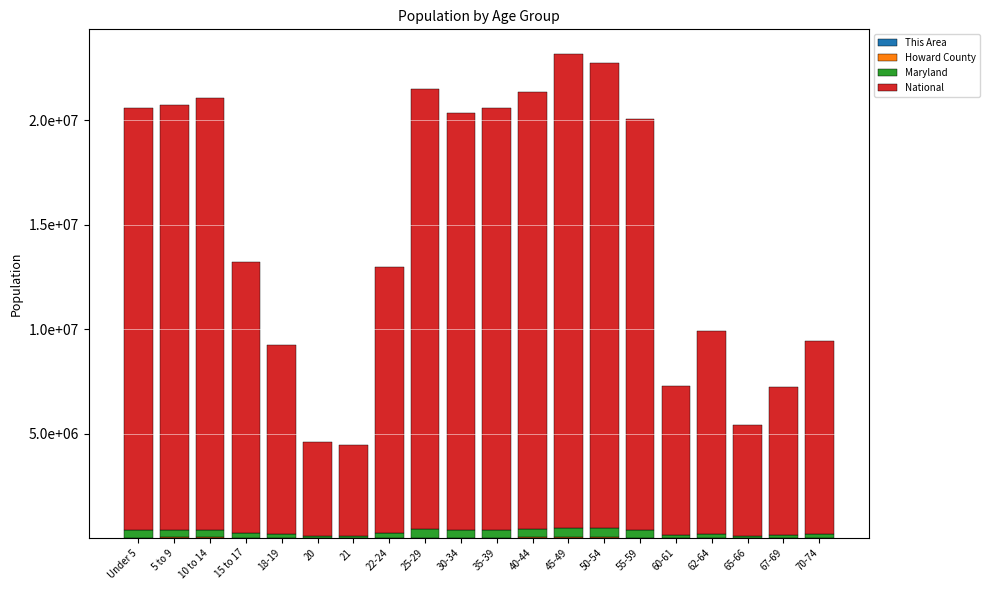

Rank the categories by Howard County value from lowest to highest.

21, 20, 65-66, 67-69, 18-19, 60-61, 70-74, 62-64, 22-24, 15 to 17, Under 5, 30-34, 25-29, 55-59, 35-39, 5 to 9, 10 to 14, 40-44, 50-54, 45-49